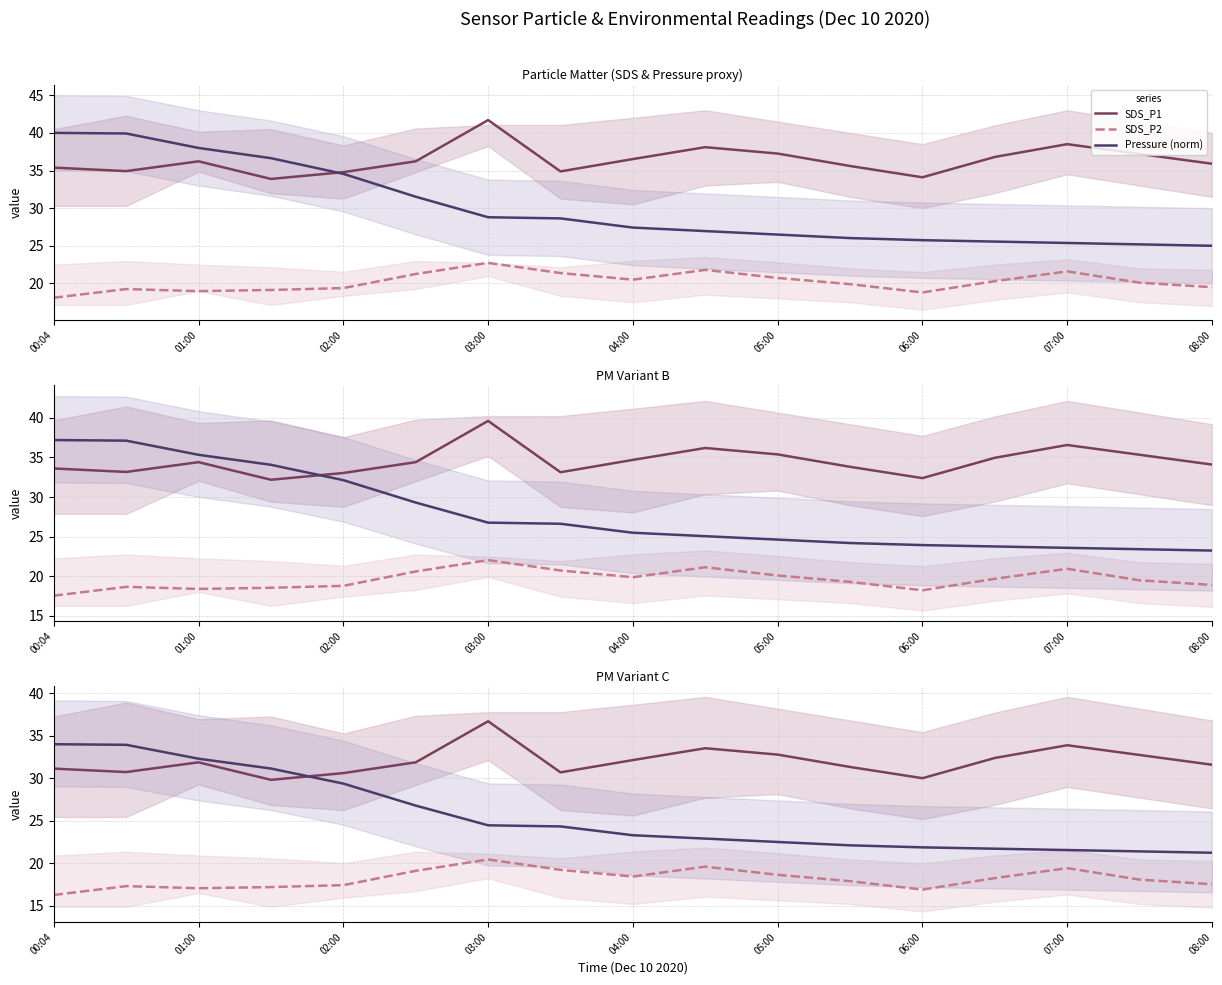

List the series in order of their overall mean, lowest first.

SDS_P2, Pressure (norm), SDS_P1